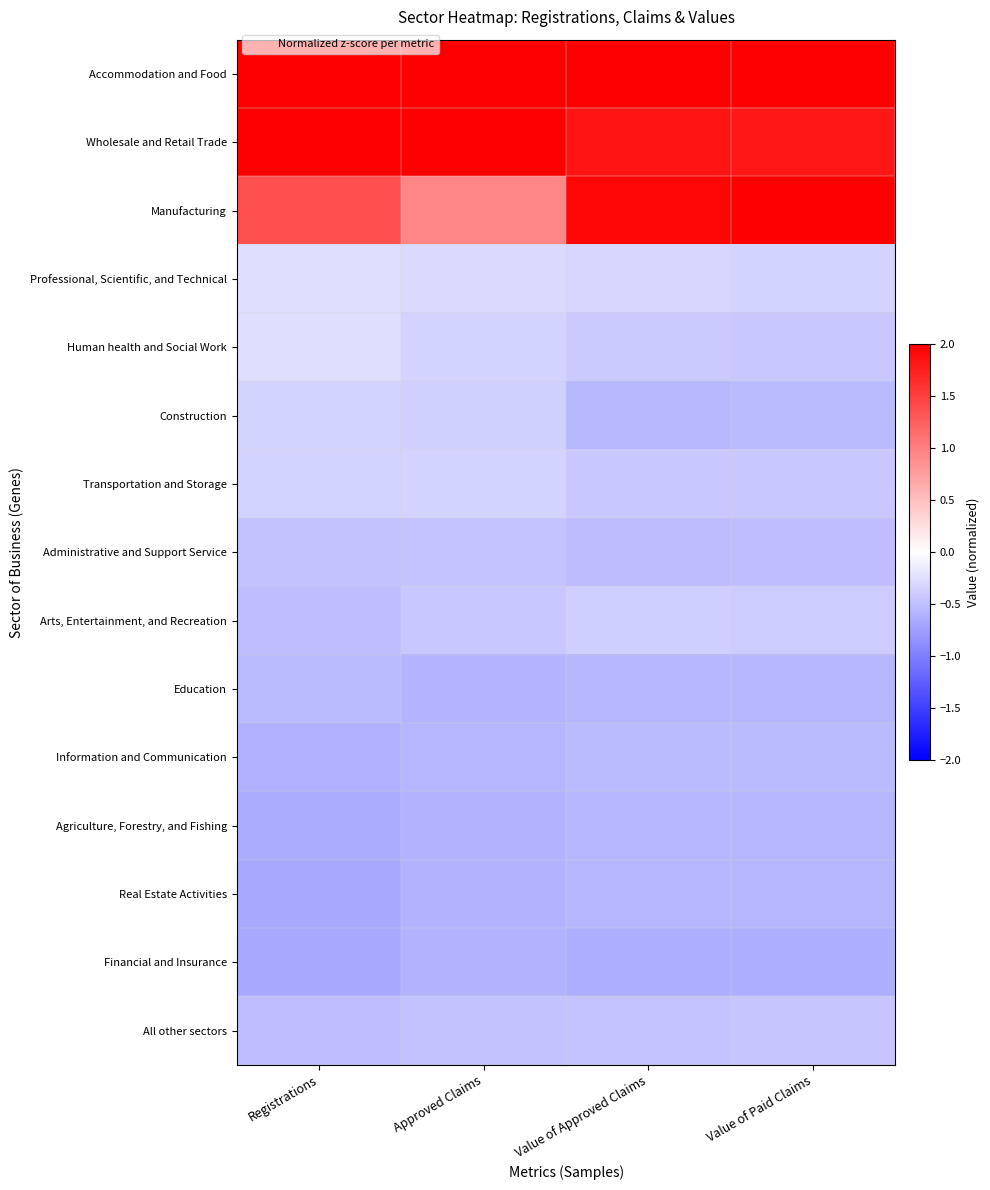

Reading right to left, what are all the values shown in this chart?

Accommodation and Food: Value of Paid Claims=2.2	Value of Approved Claims=2.2	Approved Claims=2.4	Registrations=2.4
Wholesale and Retail Trade: Value of Paid Claims=1.8	Value of Approved Claims=1.8	Approved Claims=2.4	Registrations=2.1
Manufacturing: Value of Paid Claims=2.0	Value of Approved Claims=1.9	Approved Claims=0.9	Registrations=1.4
Professional, Scientific, and Technical: Value of Paid Claims=-0.3	Value of Approved Claims=-0.3	Approved Claims=-0.3	Registrations=-0.3
Human health and Social Work: Value of Paid Claims=-0.4	Value of Approved Claims=-0.4	Approved Claims=-0.3	Registrations=-0.3
Construction: Value of Paid Claims=-0.5	Value of Approved Claims=-0.6	Approved Claims=-0.4	Registrations=-0.3
Transportation and Storage: Value of Paid Claims=-0.4	Value of Approved Claims=-0.4	Approved Claims=-0.3	Registrations=-0.4
Administrative and Support Service: Value of Paid Claims=-0.5	Value of Approved Claims=-0.5	Approved Claims=-0.5	Registrations=-0.5
Arts, Entertainment, and Recreation: Value of Paid Claims=-0.4	Value of Approved Claims=-0.4	Approved Claims=-0.4	Registrations=-0.5
Education: Value of Paid Claims=-0.6	Value of Approved Claims=-0.6	Approved Claims=-0.6	Registrations=-0.5
Information and Communication: Value of Paid Claims=-0.5	Value of Approved Claims=-0.5	Approved Claims=-0.6	Registrations=-0.6
Agriculture, Forestry, and Fishing: Value of Paid Claims=-0.6	Value of Approved Claims=-0.6	Approved Claims=-0.6	Registrations=-0.6
Real Estate Activities: Value of Paid Claims=-0.6	Value of Approved Claims=-0.6	Approved Claims=-0.6	Registrations=-0.7
Financial and Insurance: Value of Paid Claims=-0.6	Value of Approved Claims=-0.6	Approved Claims=-0.6	Registrations=-0.7
All other sectors: Value of Paid Claims=-0.4	Value of Approved Claims=-0.5	Approved Claims=-0.5	Registrations=-0.5